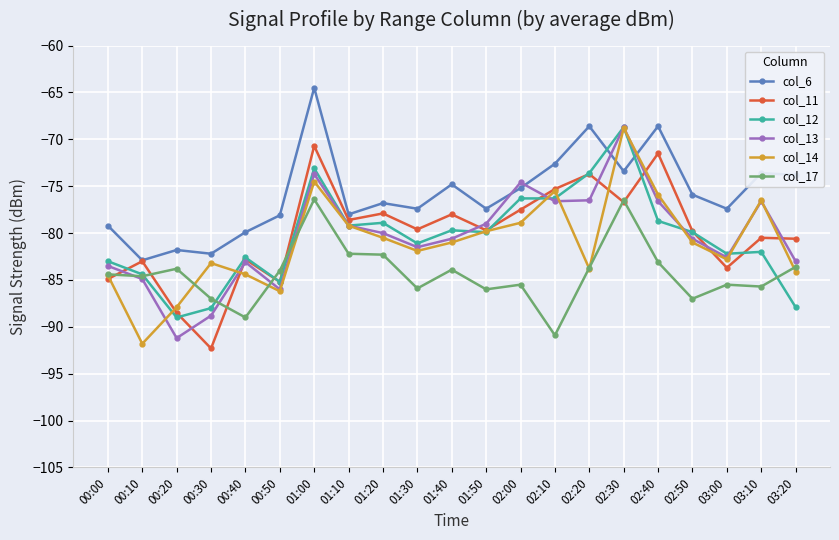

How many lines are shown in the chart?

6